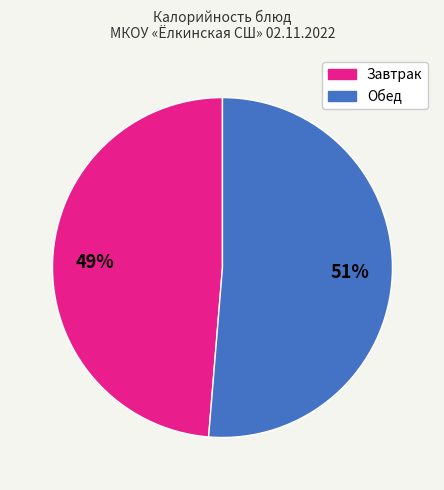

To the nearest percent, what is the average slice percentage?

50%